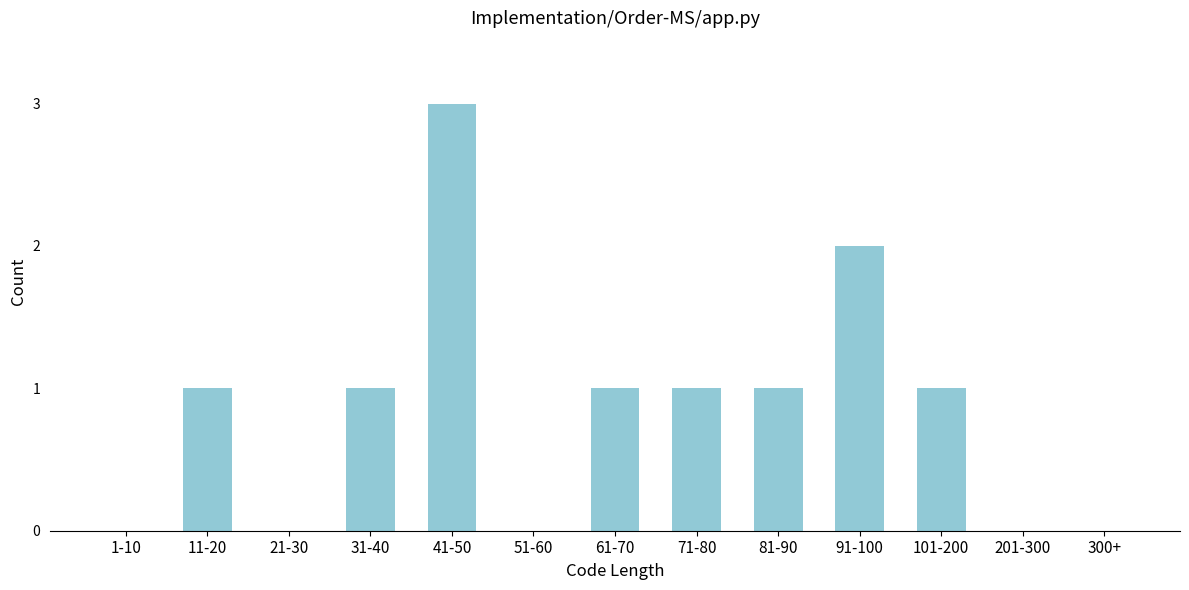

Reading right to left, transcribe all the data shown in this chart.

300+=0	201-300=0	101-200=1	91-100=2	81-90=1	71-80=1	61-70=1	51-60=0	41-50=3	31-40=1	21-30=0	11-20=1	1-10=0